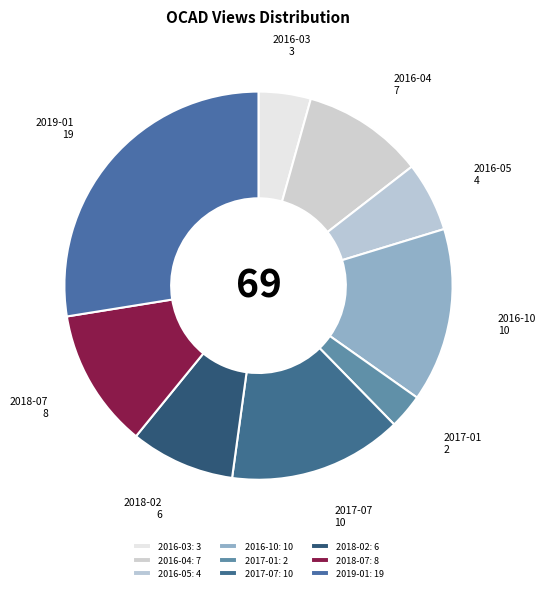

True or false: 2019-01 accounts for 28% of the total.

True